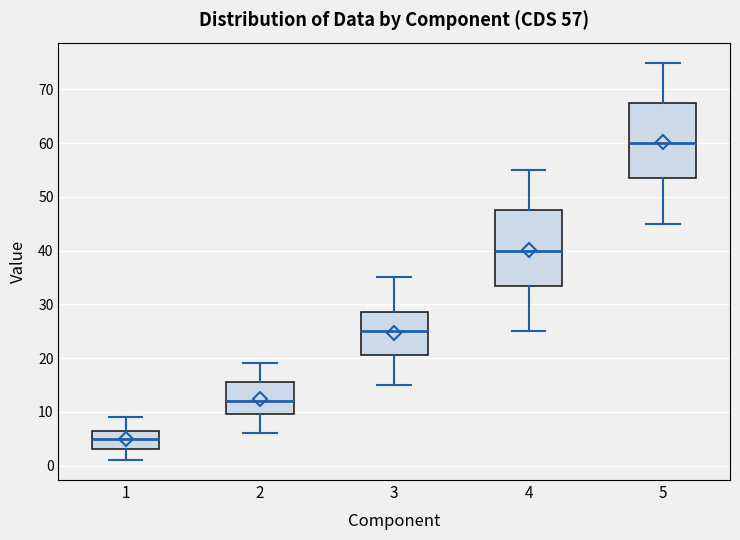

Which box has the highest median line?

5